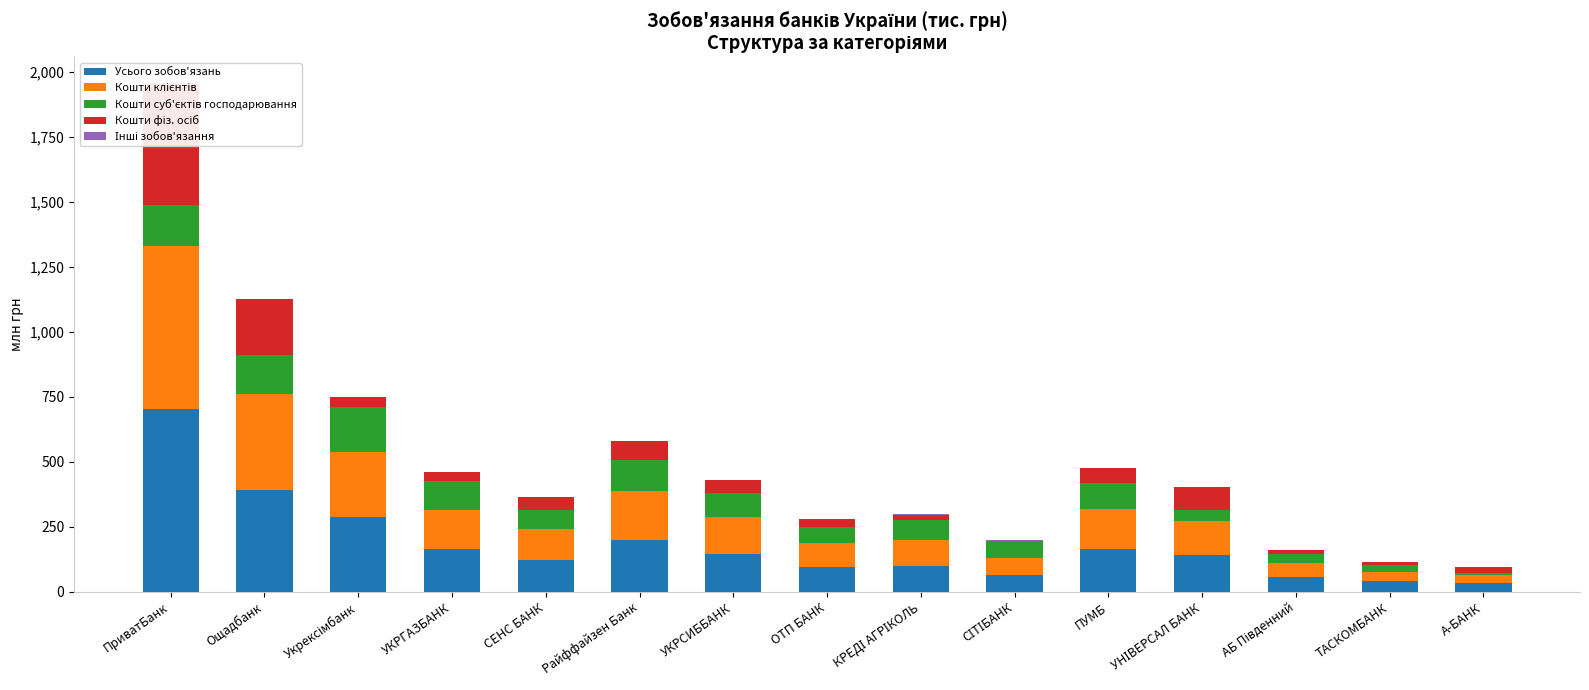

Which series has the largest total across all categories?

Усього зобов'язань